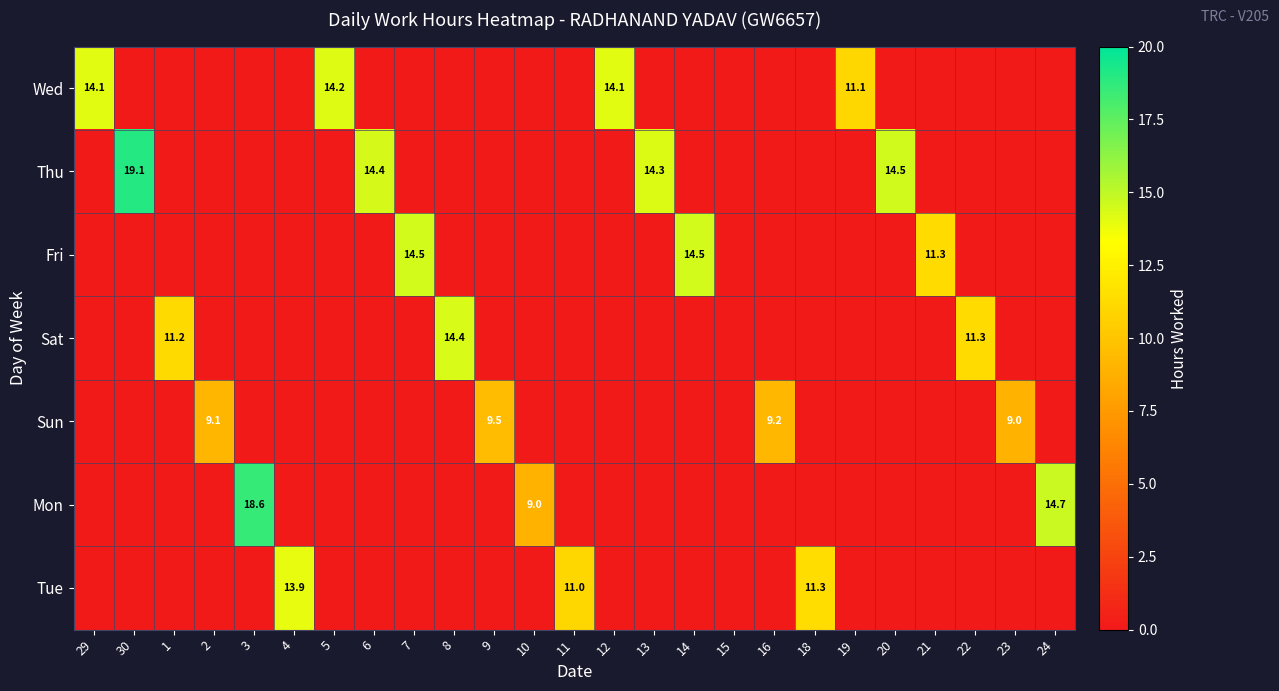

How many distinct data groups are displayed?

7